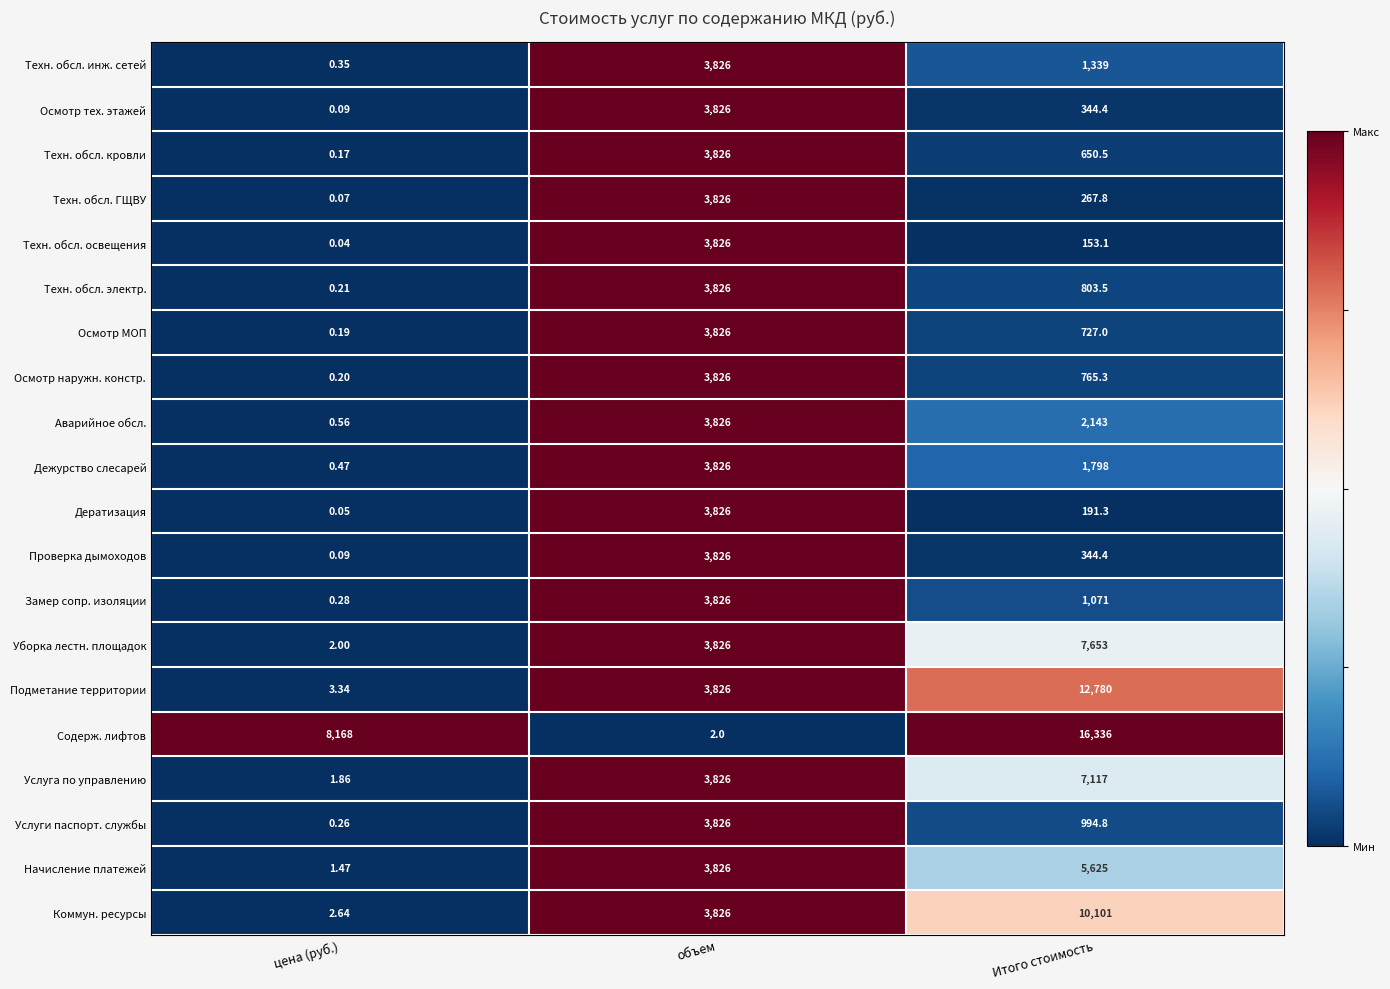

Which series has the largest total across all categories?

Содерж. лифтов